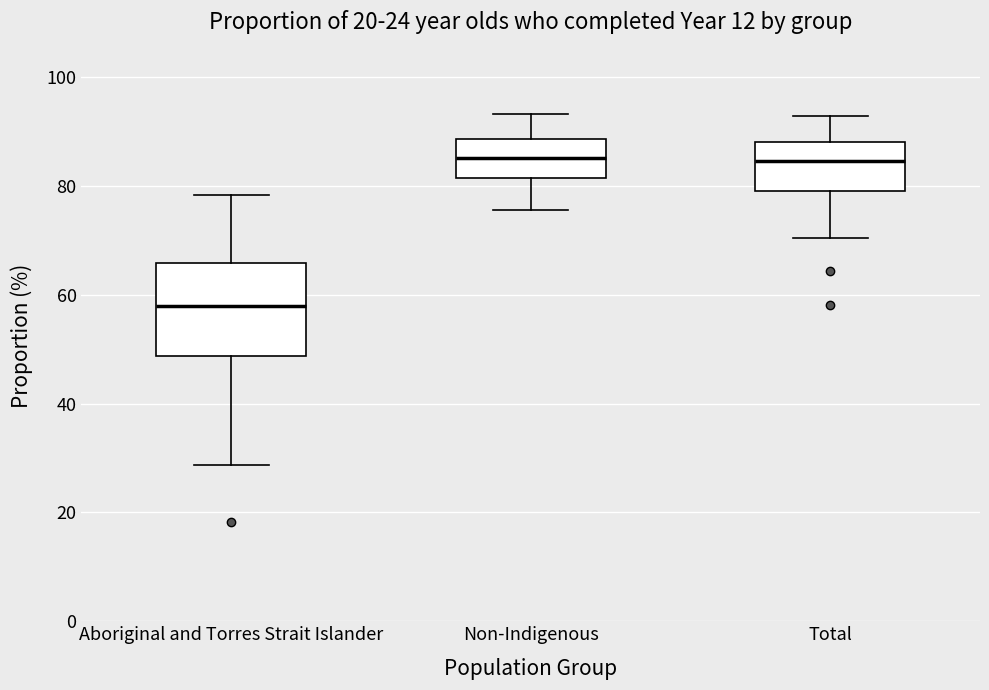

Comparing the boxes themselves (not the whiskers), which one is the tallest?

Aboriginal and Torres Strait Islander